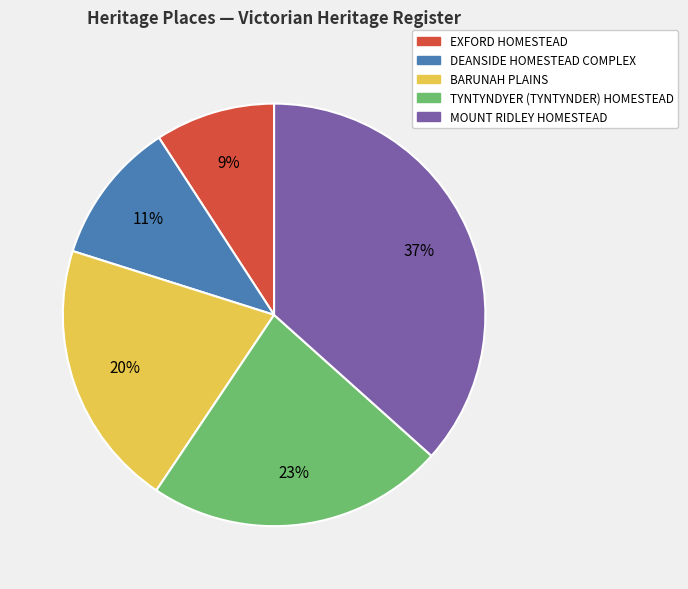

Is the sum of TYNTYNDYER (TYNTYNDER) HOMESTEAD and DEANSIDE HOMESTEAD COMPLEX greater than half?

No